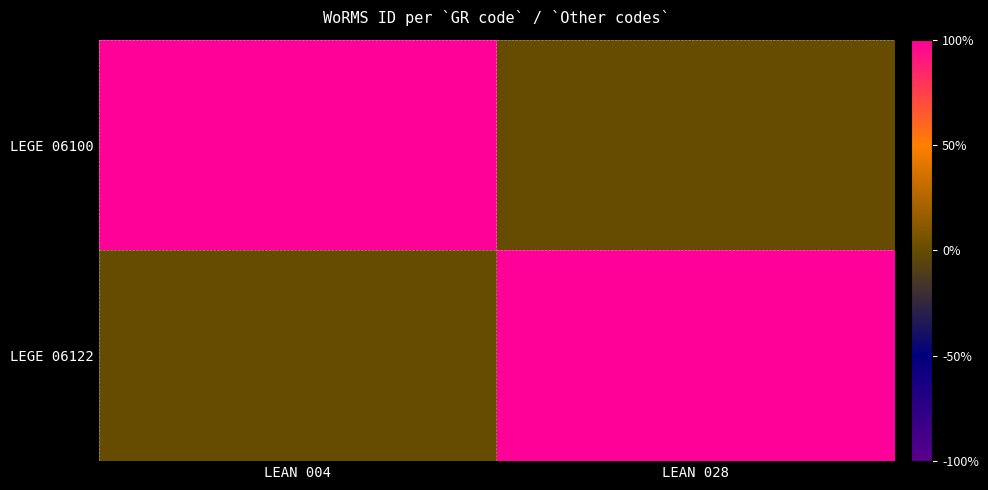

What is the maximum value shown in the chart?

146624